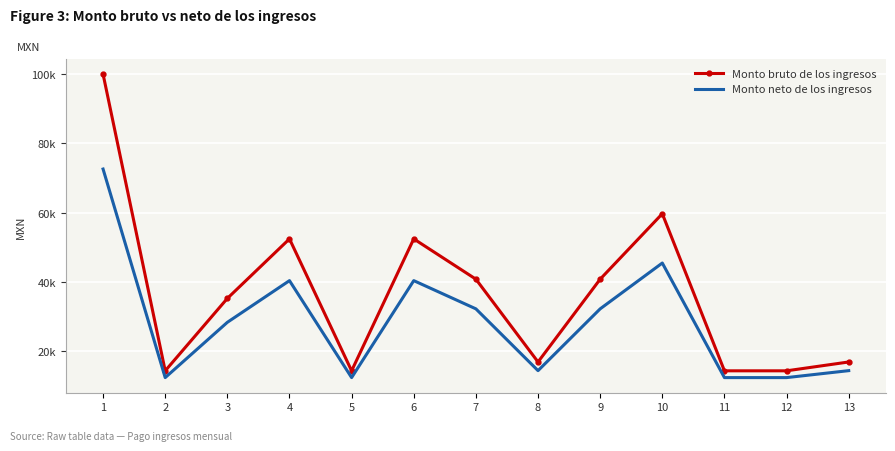

Which series has the largest range (max minus min)?

Monto bruto de los ingresos